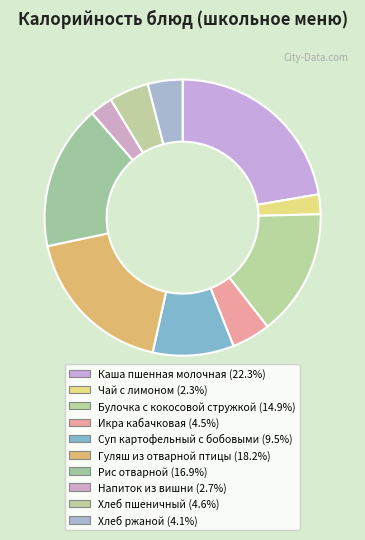

How many segments does this pie chart have?

10